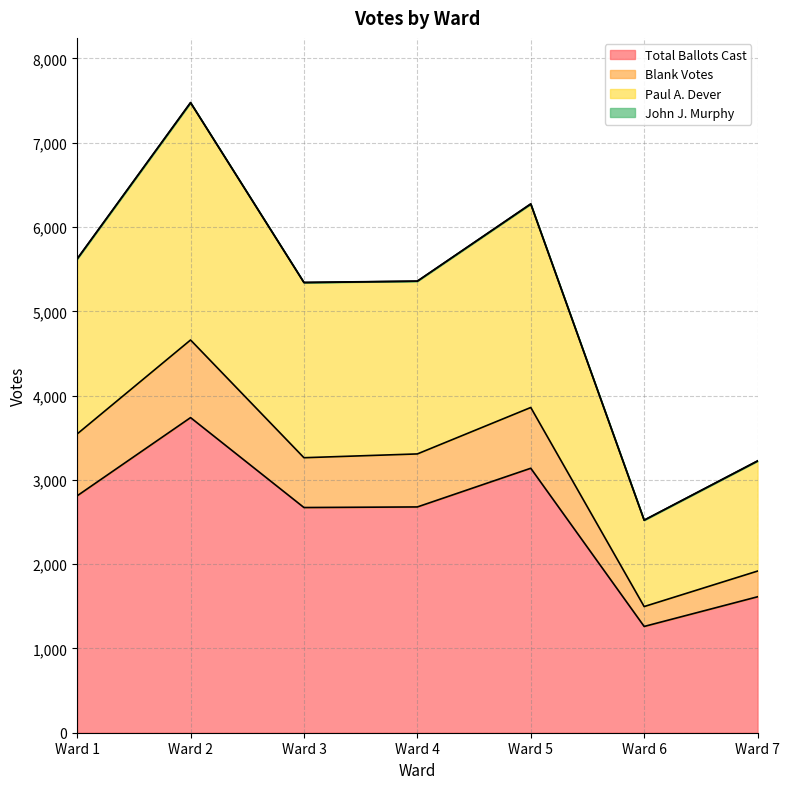

Which category has the highest value in the Total Ballots Cast series?

Ward 2